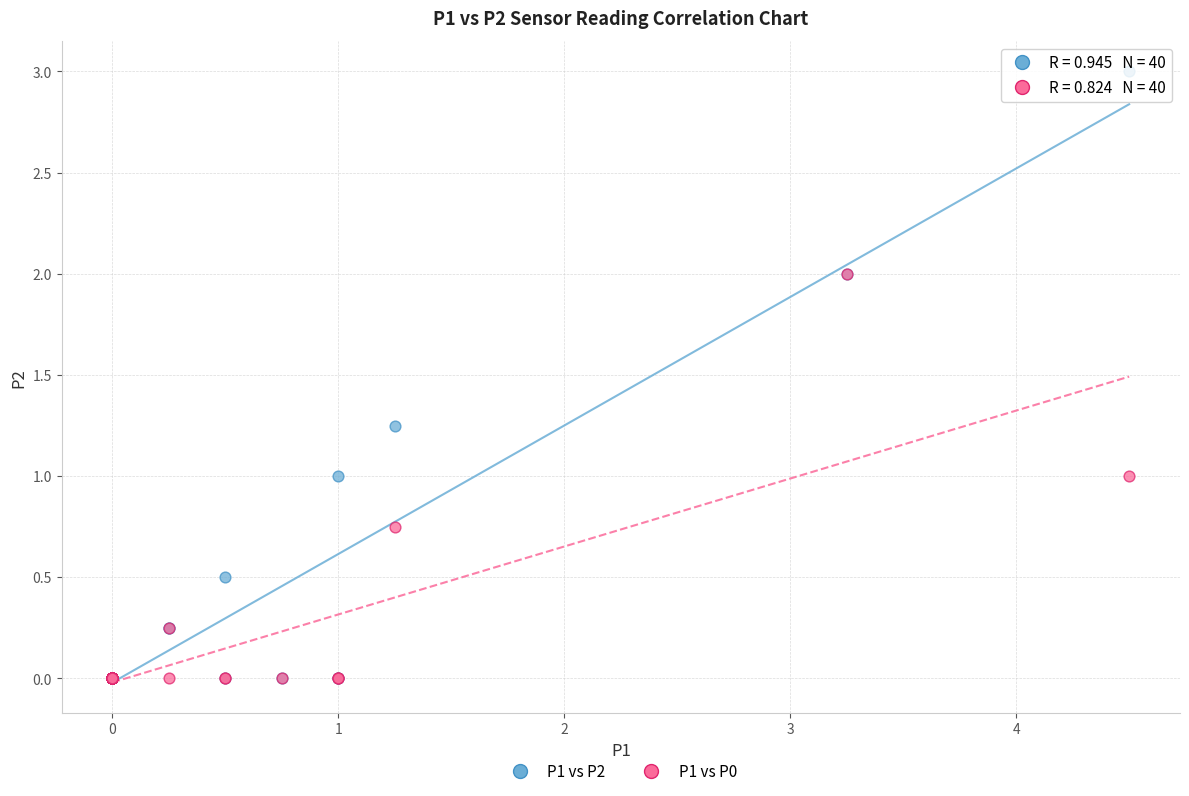

Which series contains the highest Y value?

P1 vs P2